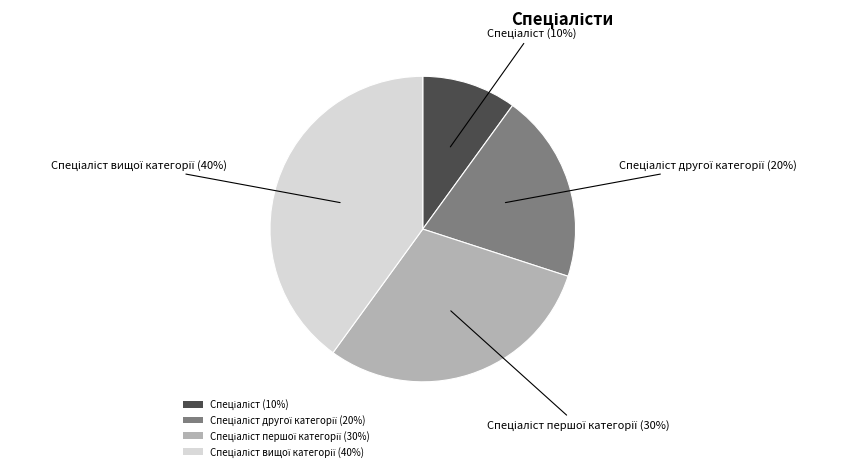

To the nearest percent, what is the difference between the largest and smallest slice percentages?

30%